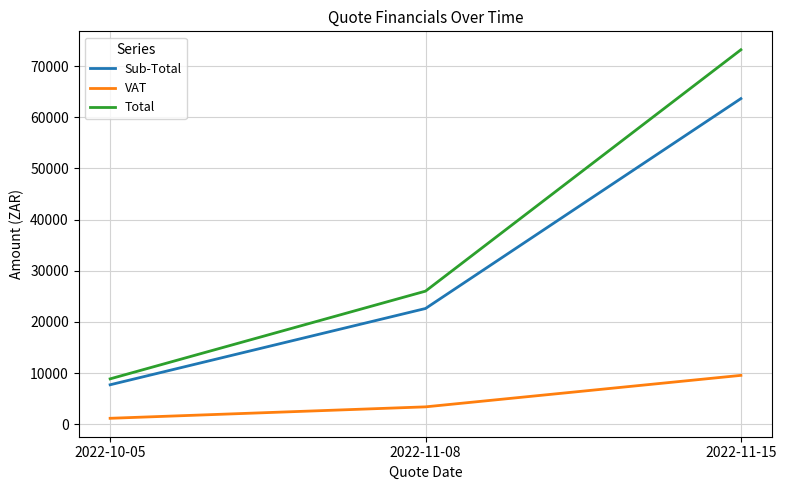

What are all the series names shown in the legend?

Sub-Total, VAT, Total